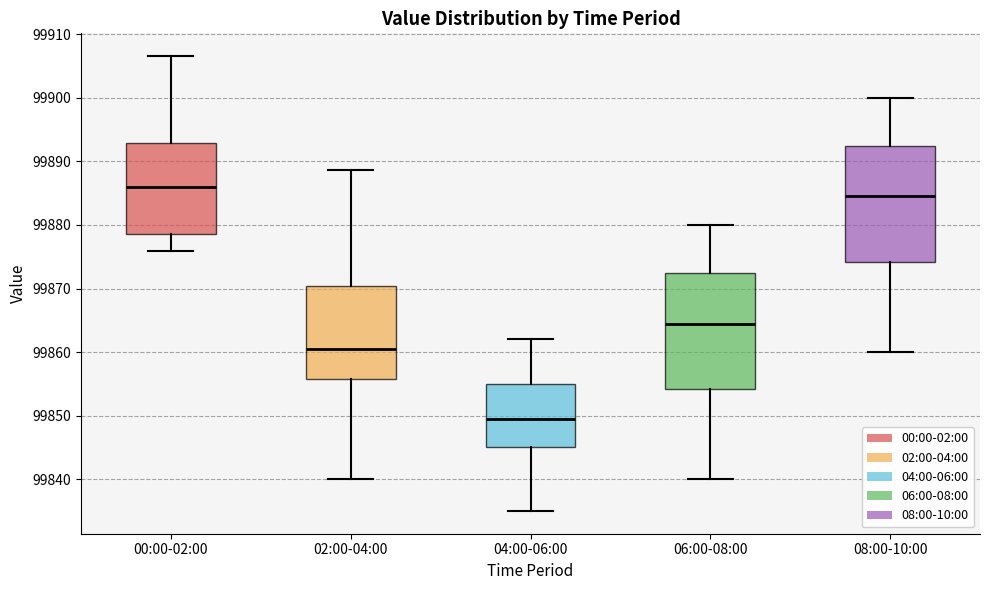

Which box has the lowest median line?

04:00-06:00